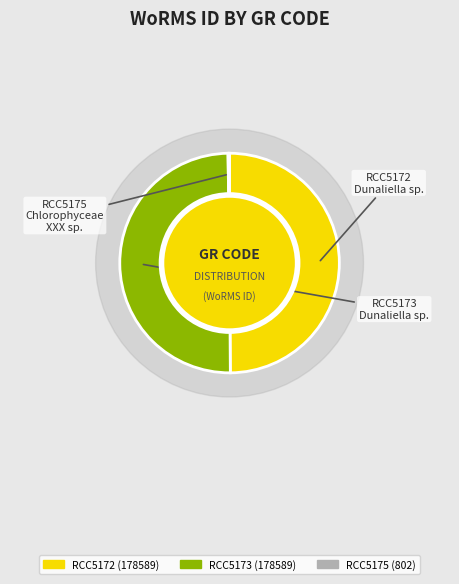

Which has a higher value, RCC5175 or RCC5172?

RCC5172